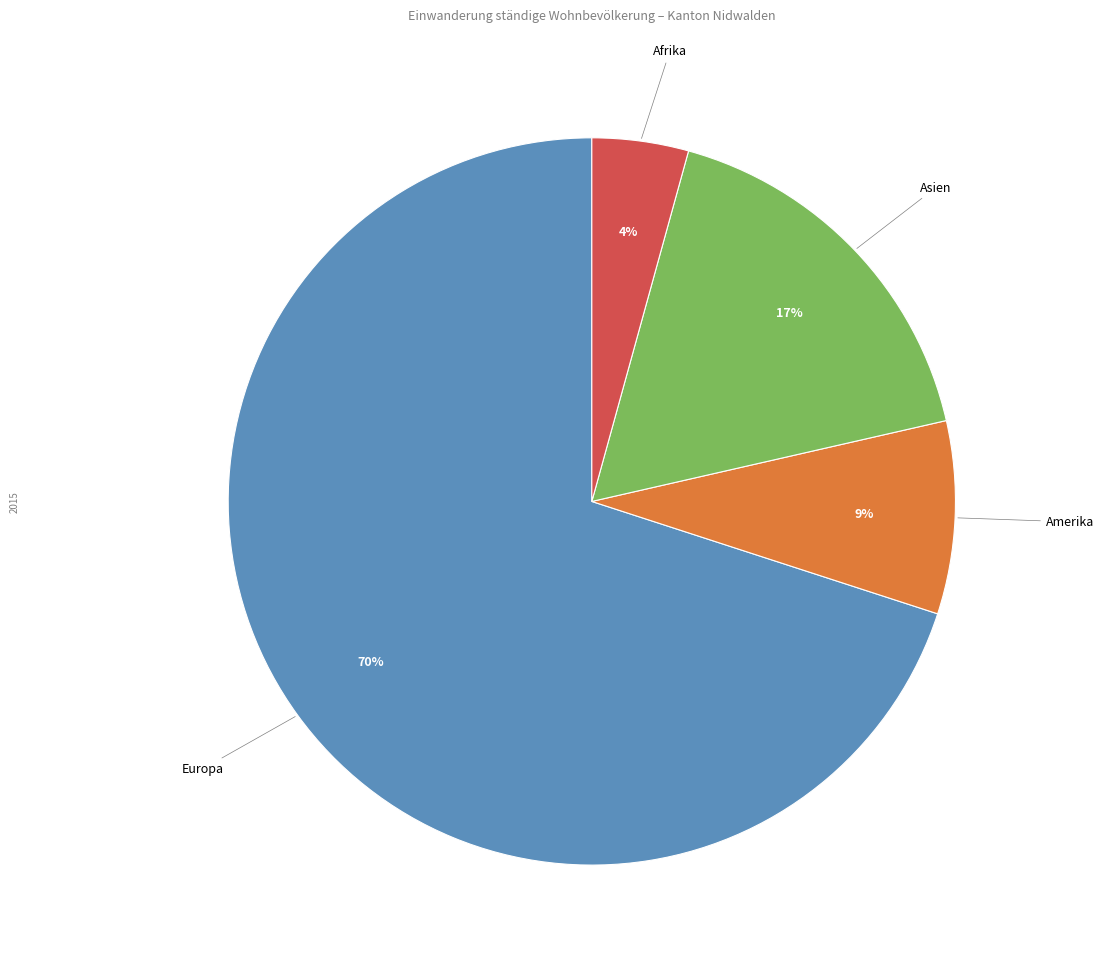

To the nearest percent, what percentage of the pie is Asien?

17%